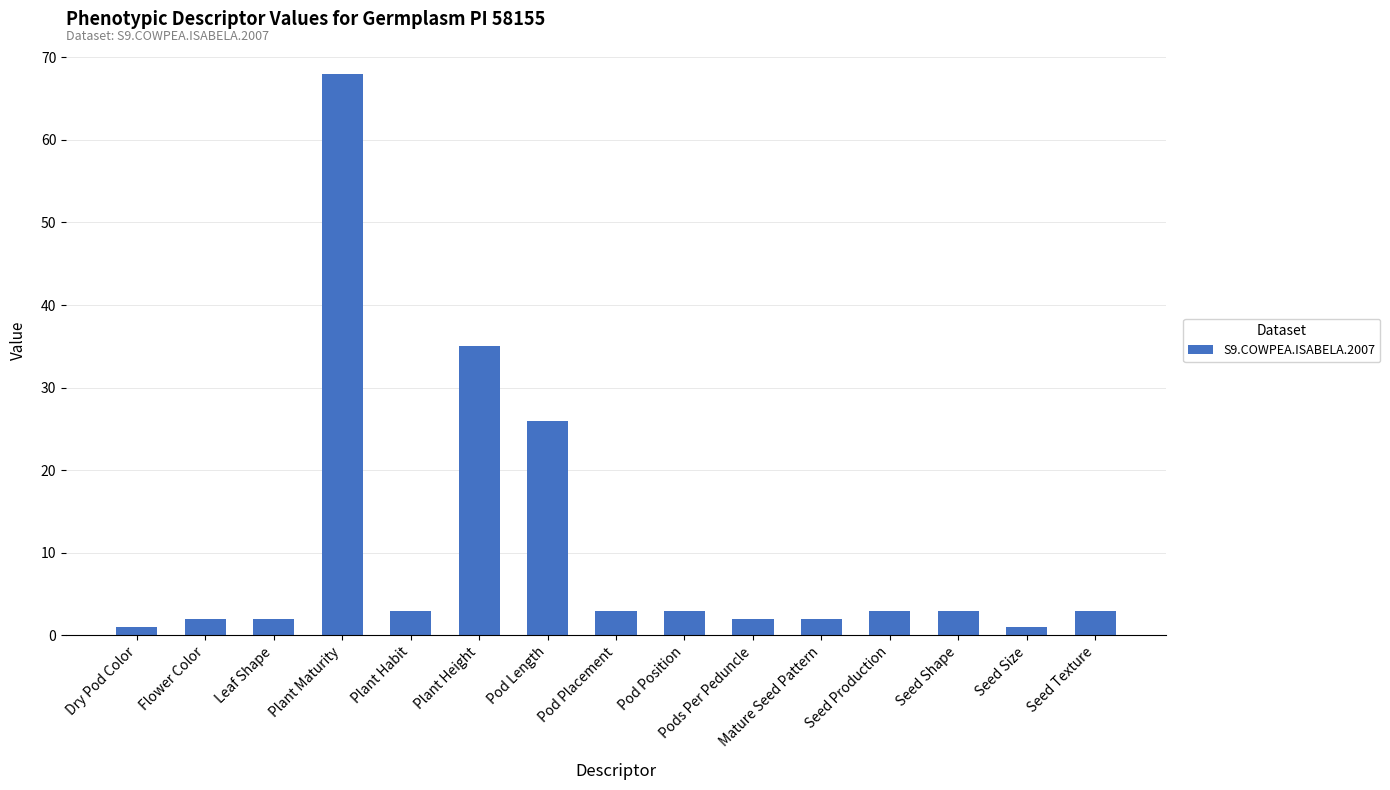

What is the ratio of the value at Pod Placement to the value at Seed Production?

1.0